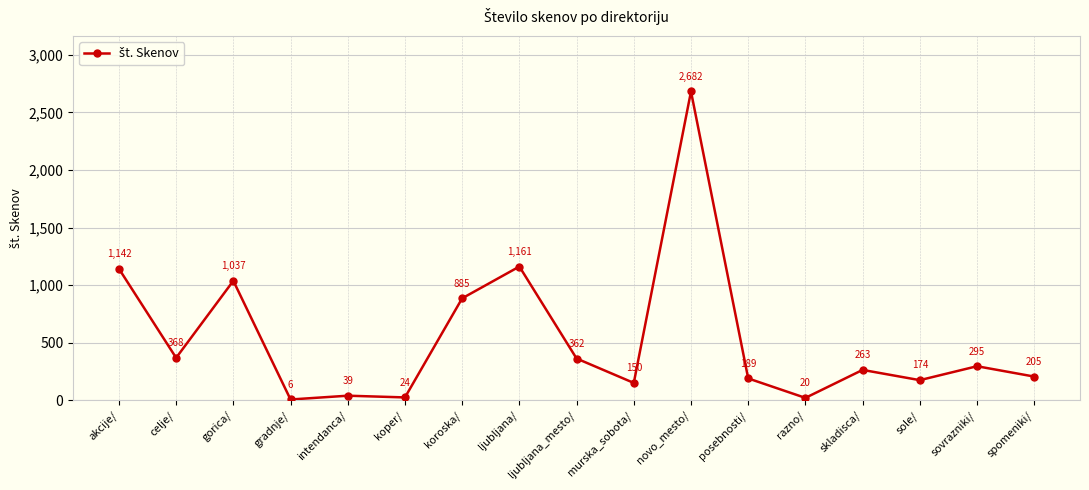

How many series are shown in this chart?

1